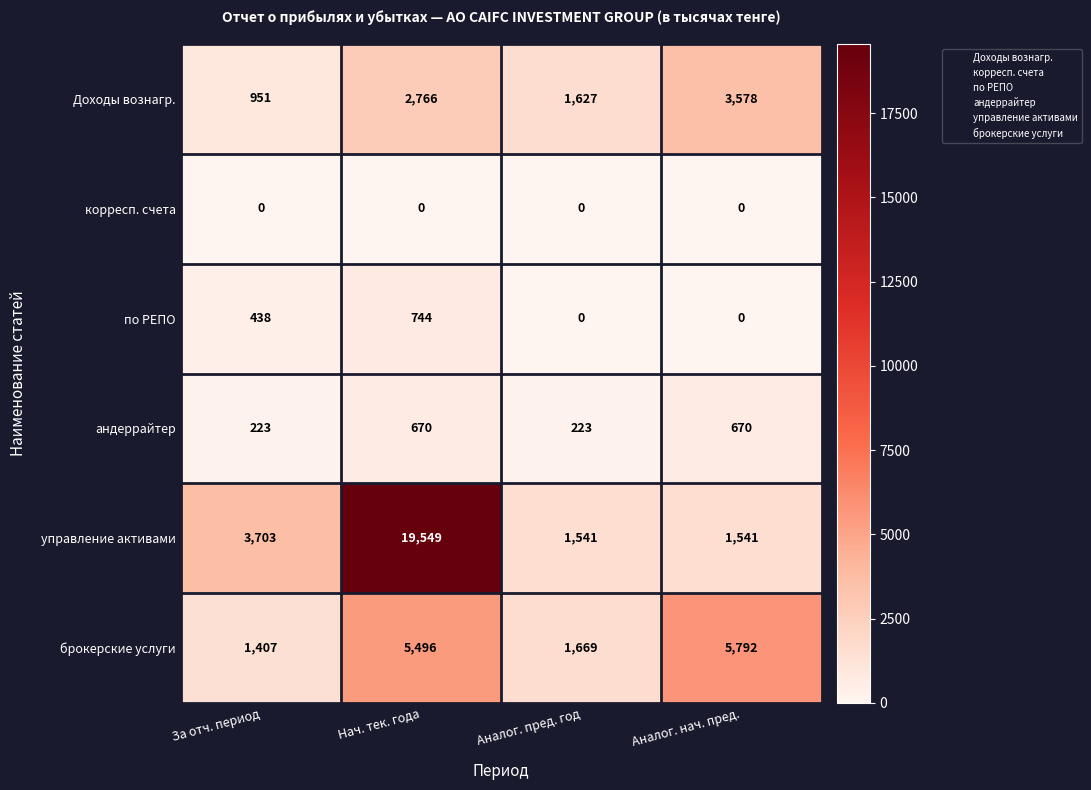

At which label does Доходы вознагр. reach its peak?

Аналог. нач. пред.